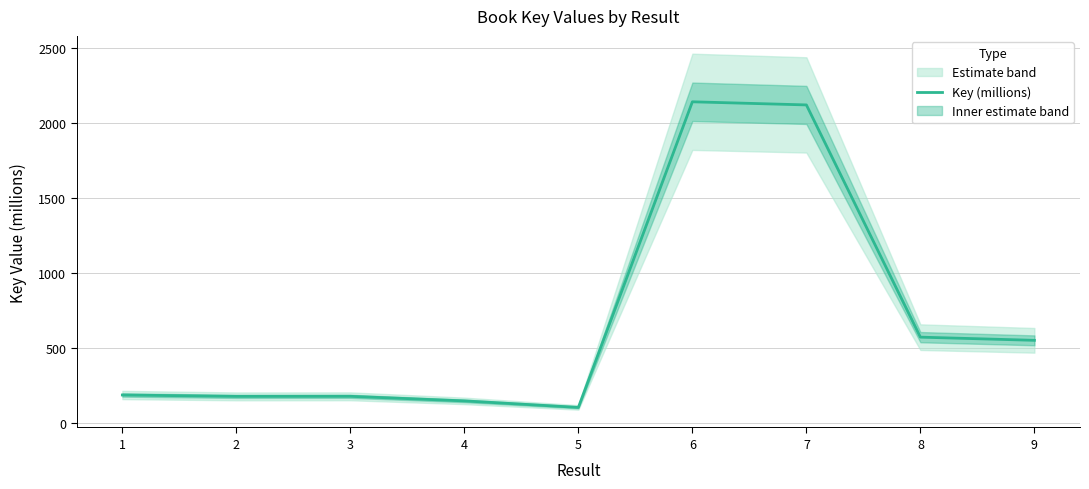

True or false: the data shows 109.6 at 2.

False